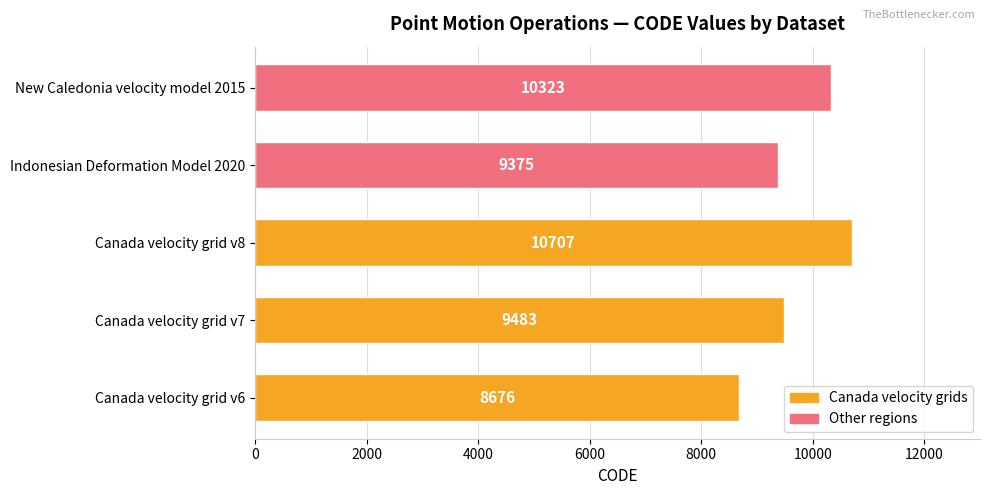

Reading top to bottom, what are all the values shown in this chart?

New Caledonia velocity model 2015=10323	Indonesian Deformation Model 2020=9375	Canada velocity grid v8=10707	Canada velocity grid v7=9483	Canada velocity grid v6=8676